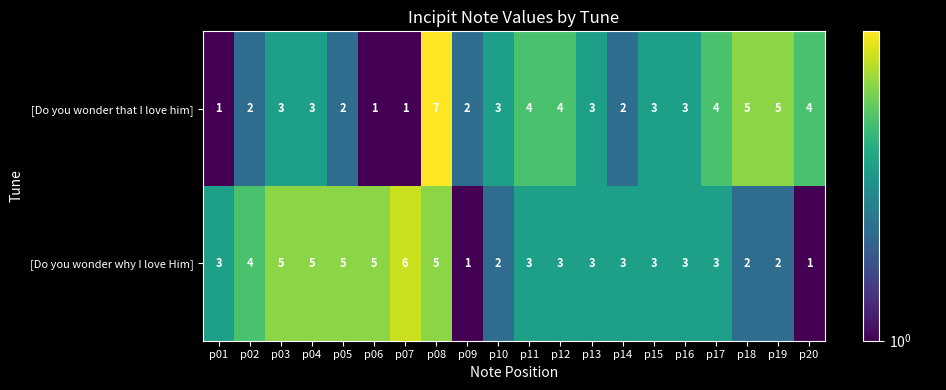

At which label does [Do you wonder that I love him] reach its peak?

p08